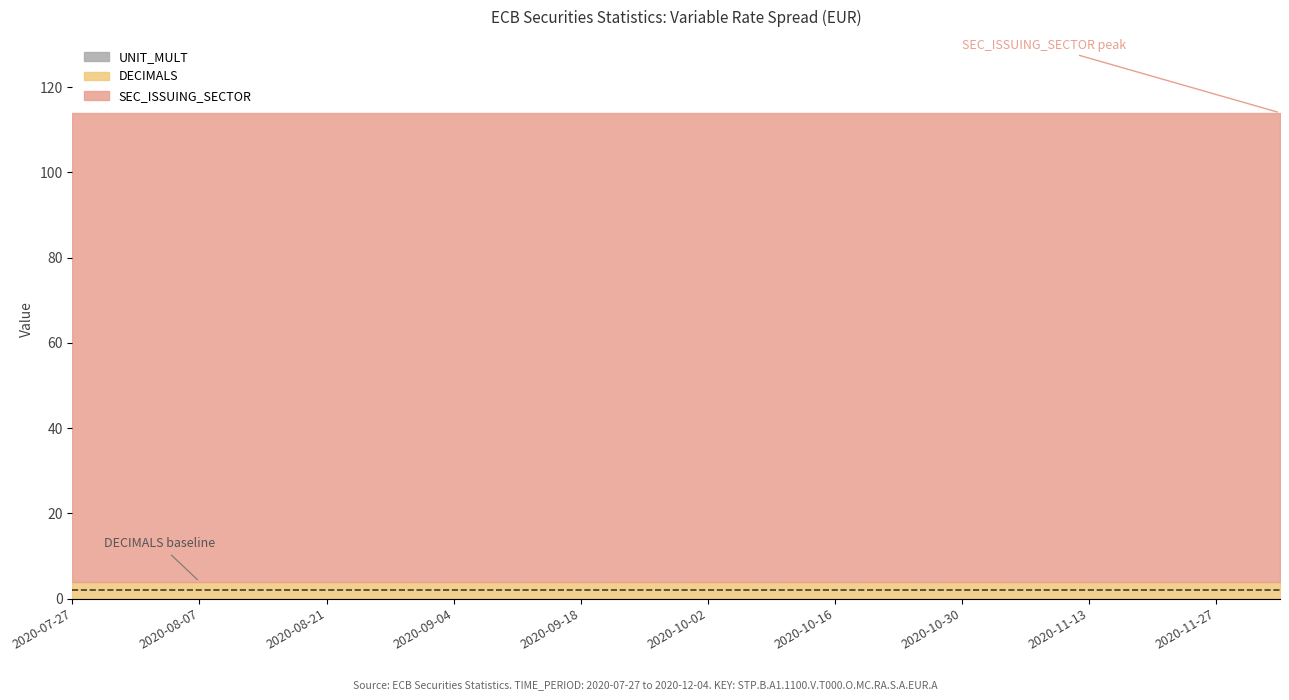

True or false: UNIT_MULT and DECIMALS intersect in this chart.

False